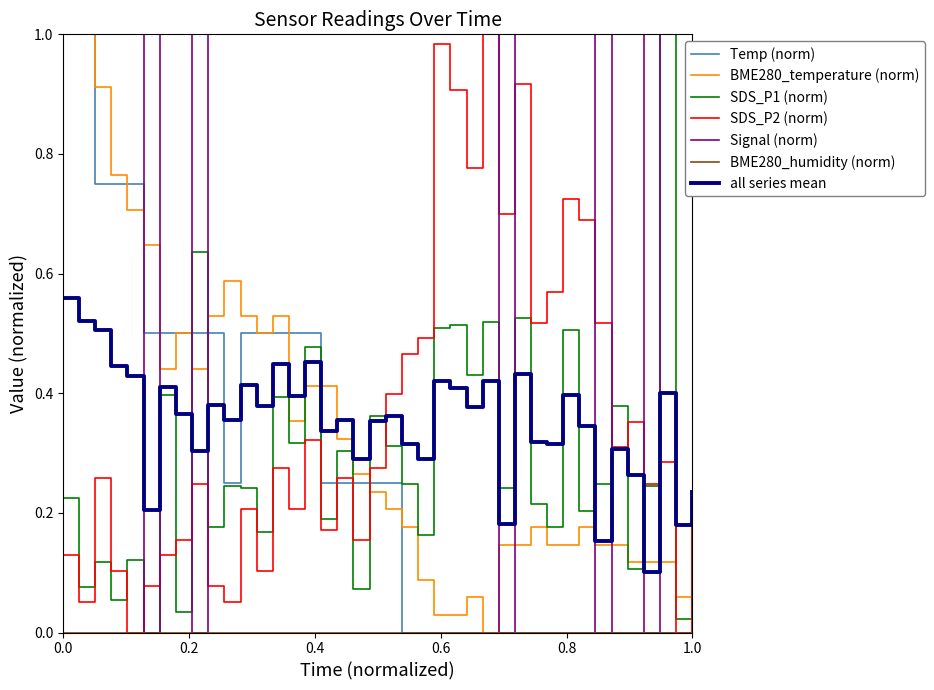

Which series has the largest total across all categories?

Signal (norm)